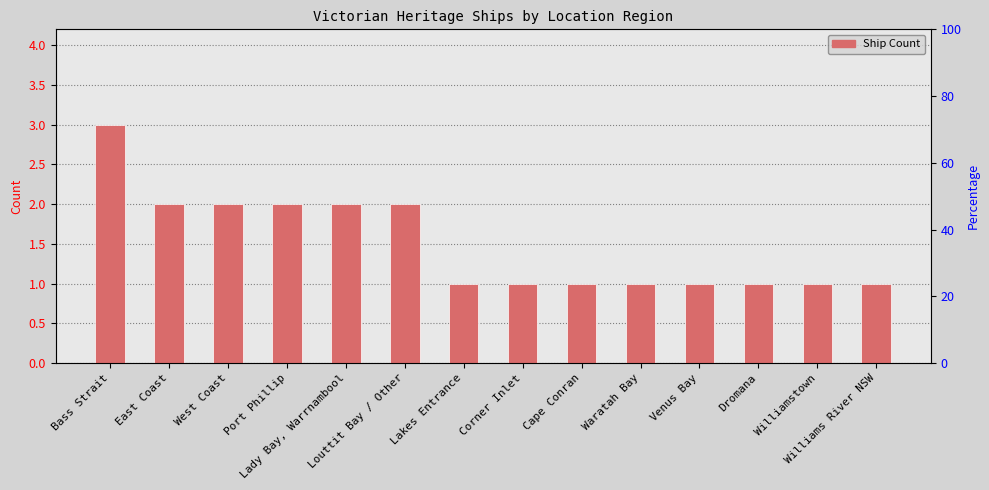

What is the label of the 2nd bar from the right?

Williamstown